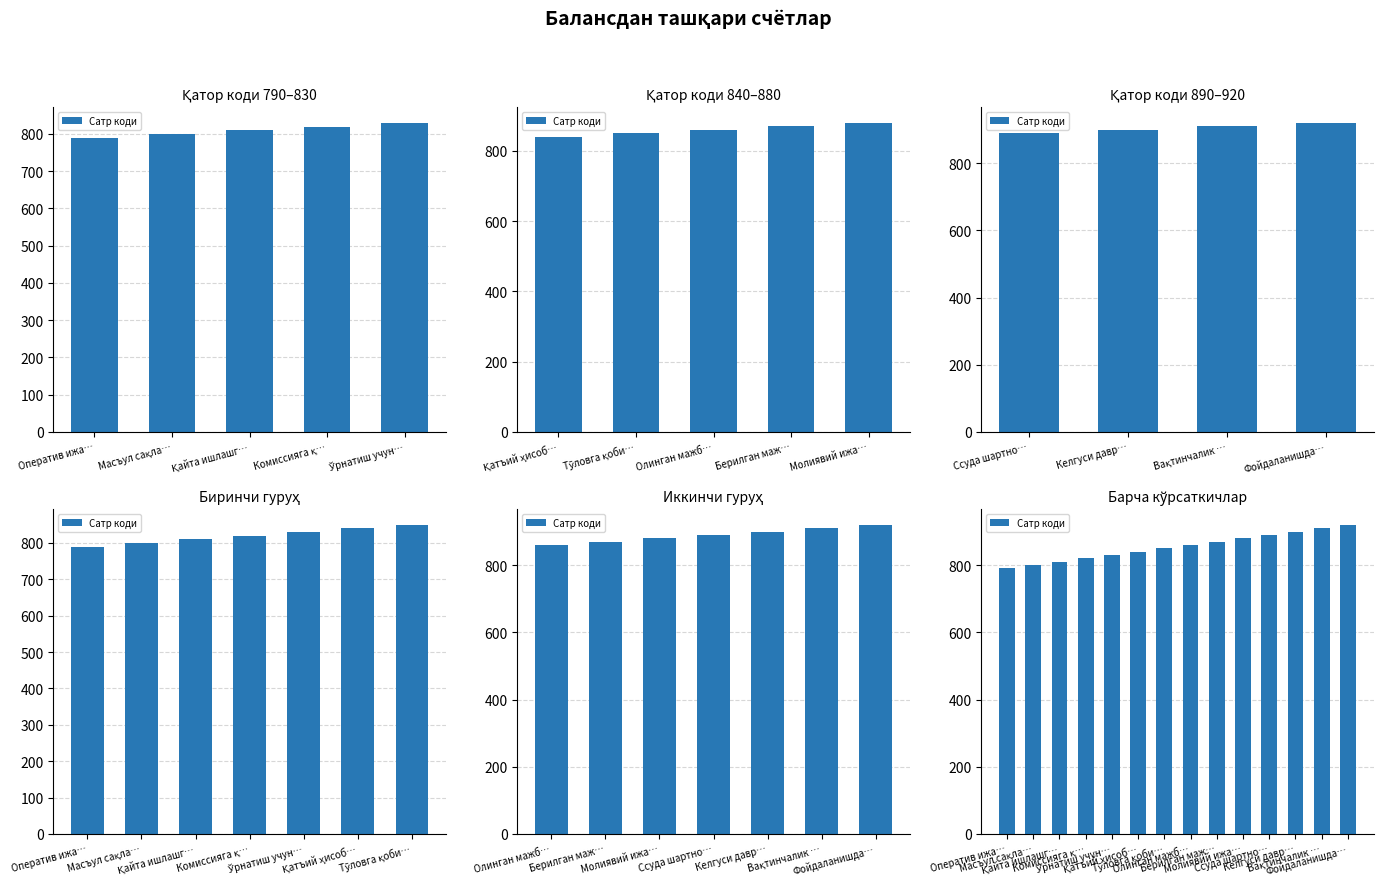

Reading right to left, extract all data points from this chart.

920	910	900	890	880	870	860	850	840	830	820	810	800	790